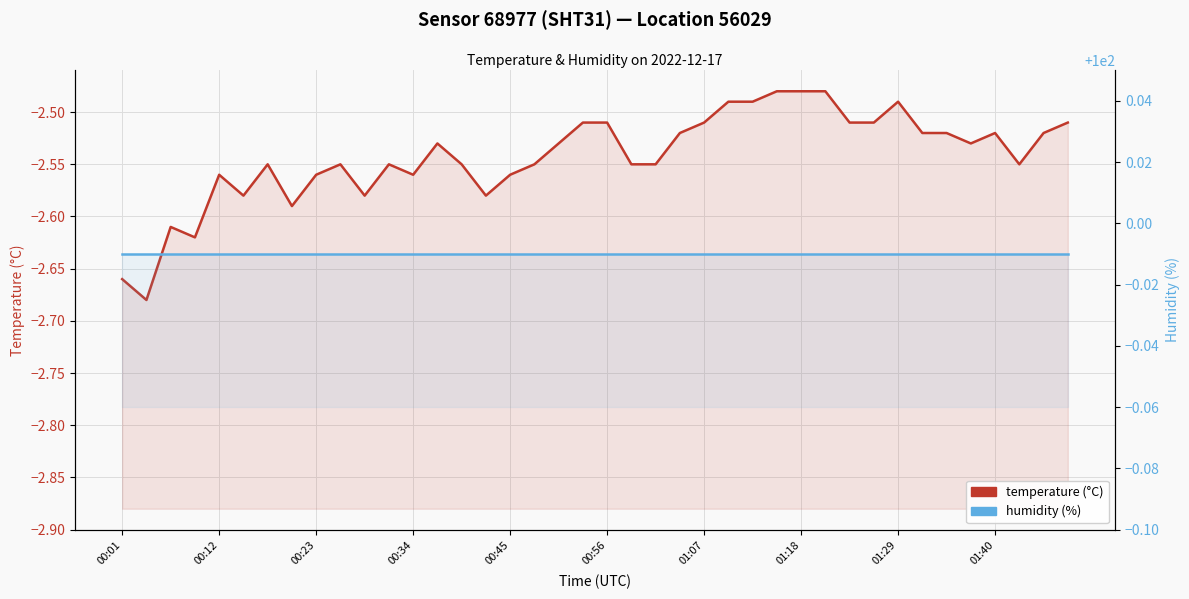

What is the maximum value shown in the chart?

100.0